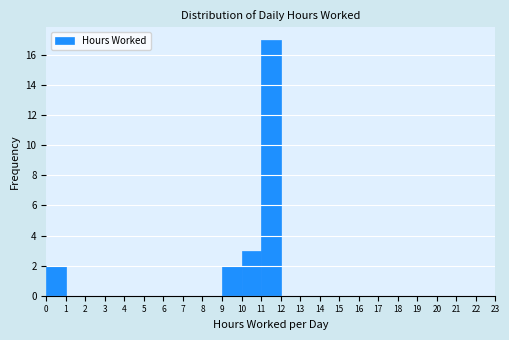

What is the height of the bar covering 0 to 1 on the x-axis? The values are not printed on the chart, so give them approximately, as read against the axis.

2